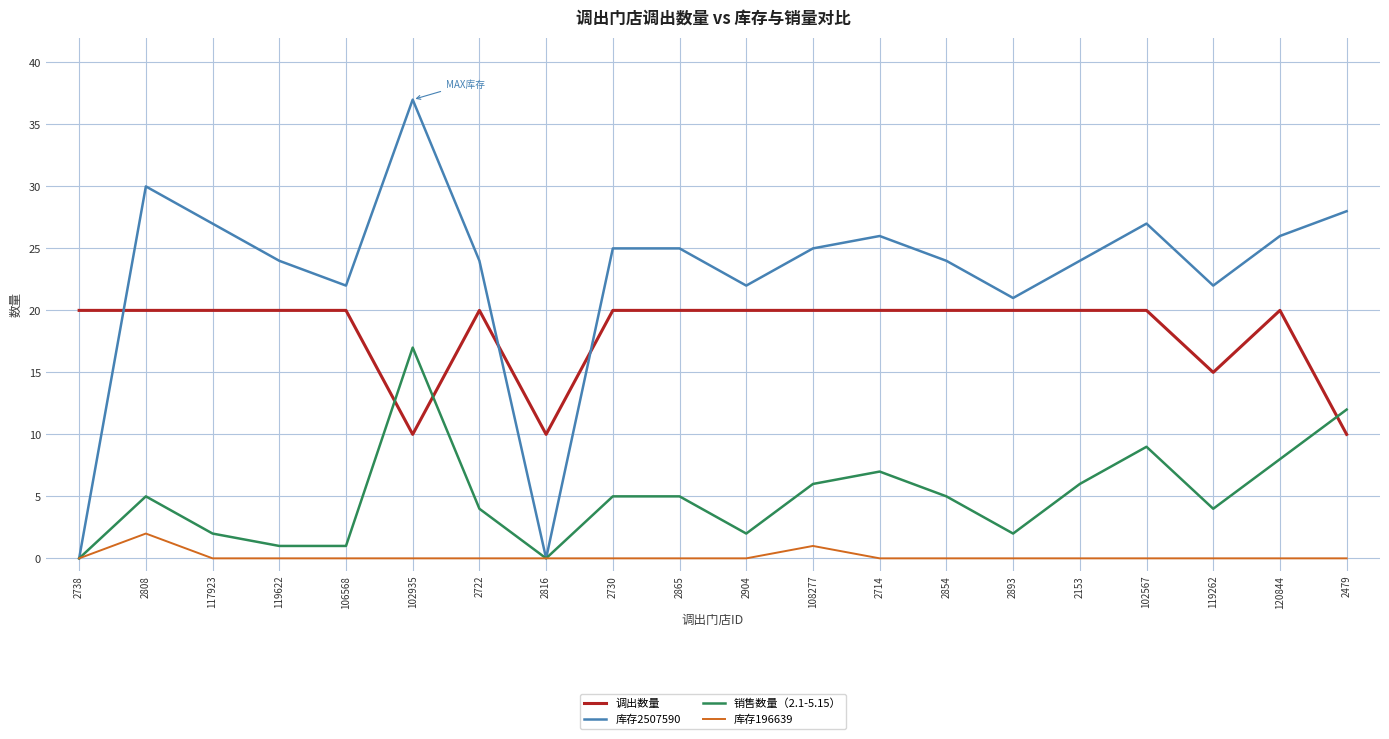

Rank the series by their average value, from highest to lowest.

库存2507590, 调出数量, 销售数量（2.1-5.15）, 库存196639